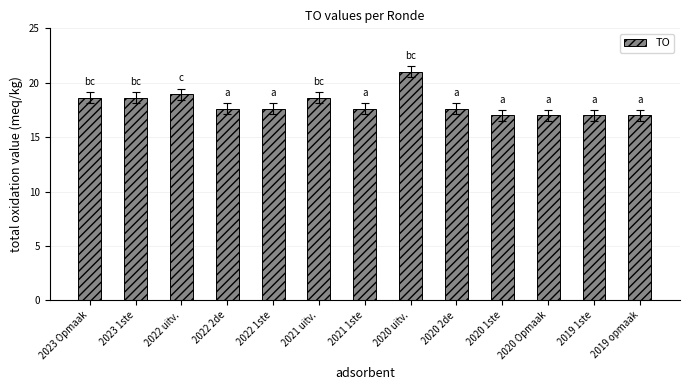

What is the difference between the second highest and second lowest values?

1.9